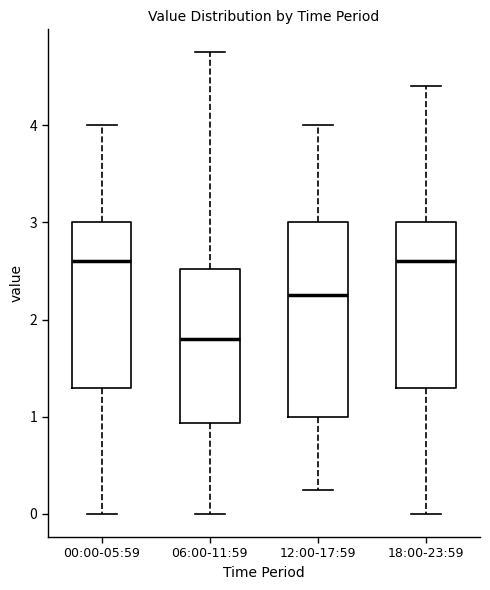

Where does the lower whisker of the box for 06:00-11:59 end on the y-axis? The values are not printed on the chart, so give them approximately, as read against the axis.

0.0